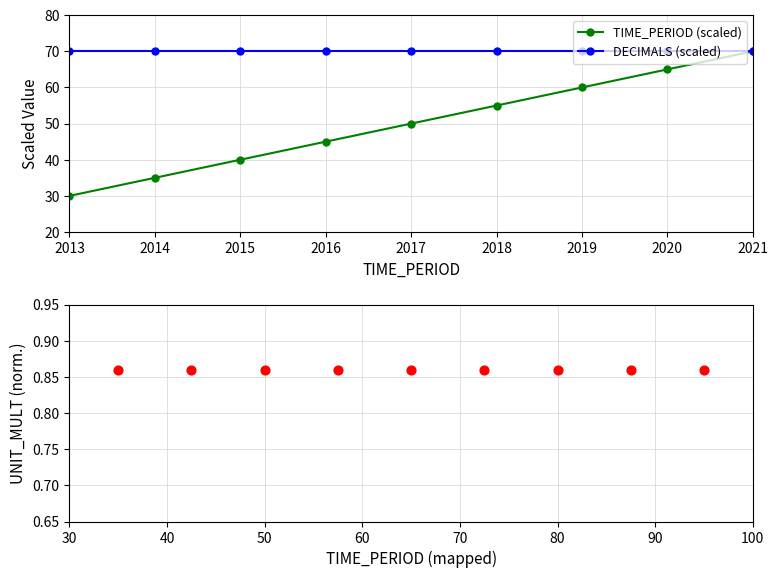

At which category is the sum across all series the highest?

2021